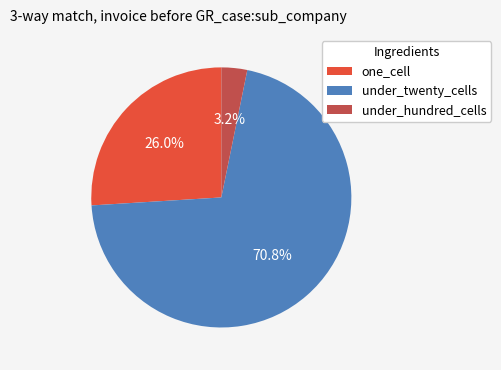

To the nearest percent, what is the difference between the largest and smallest slice percentages?

68%